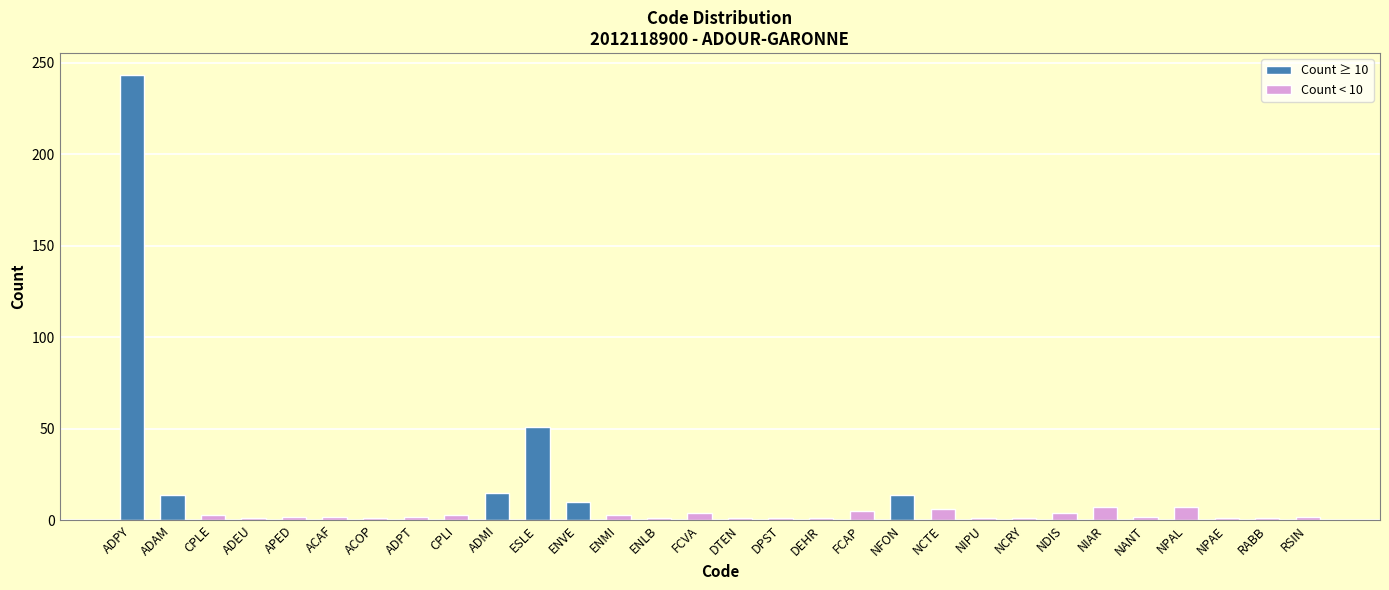

The chart shows a value of 15 at ADMI. True or false?

True